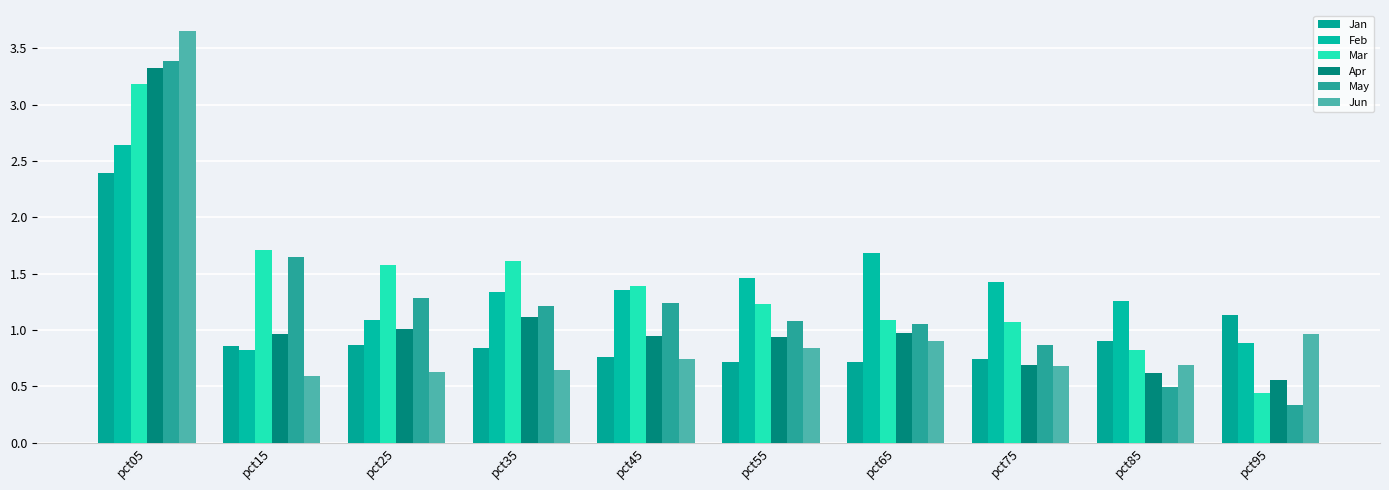

What are all the series names shown in the legend?

Jan, Feb, Mar, Apr, May, Jun